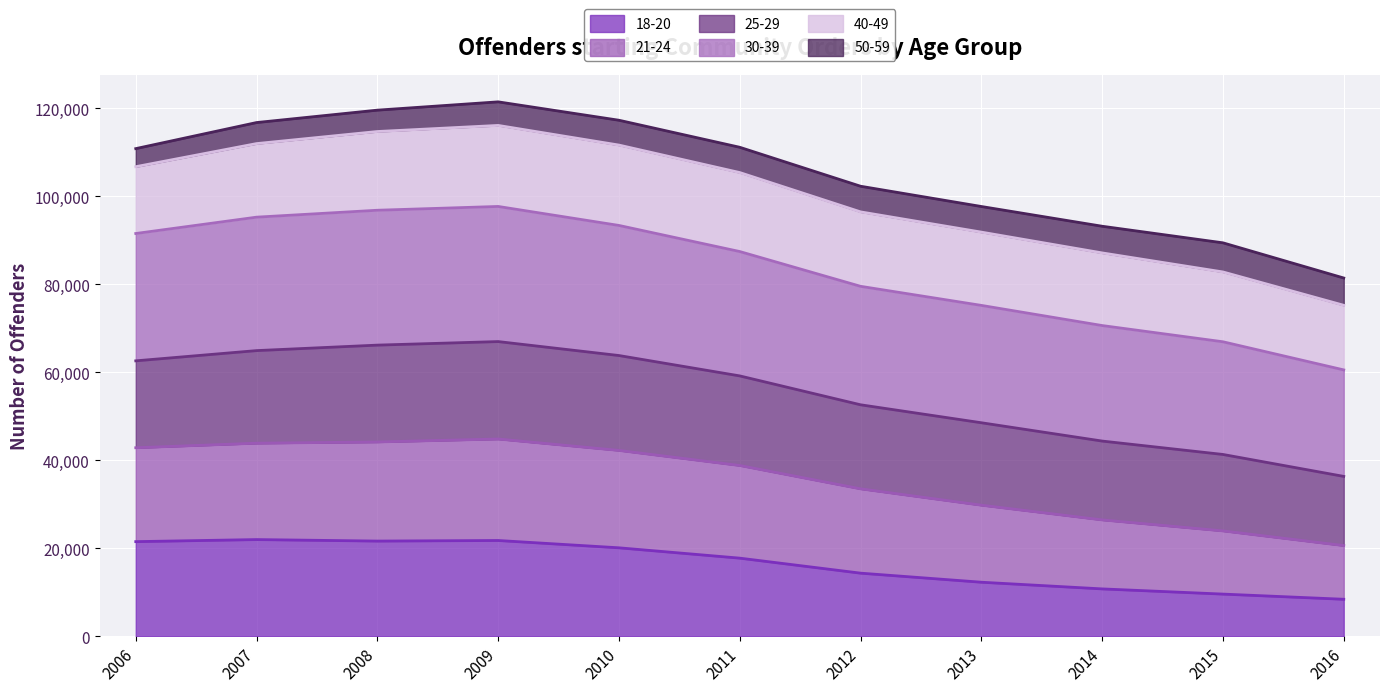

True or false: 18-20 and 30-39 intersect in this chart.

False